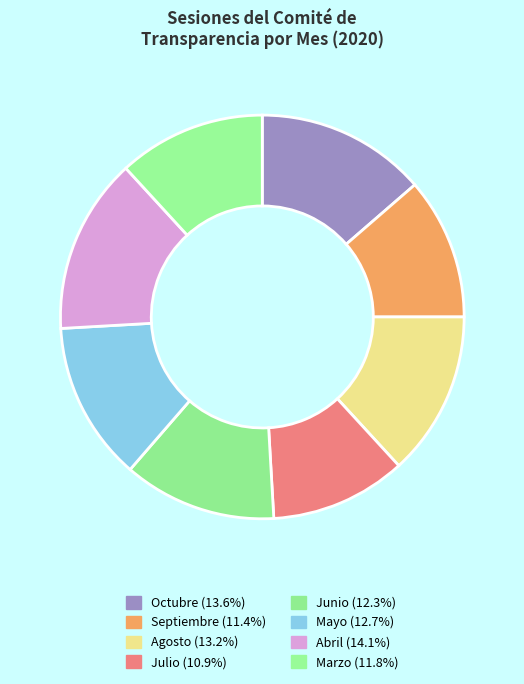

How many segments does this pie chart have?

8